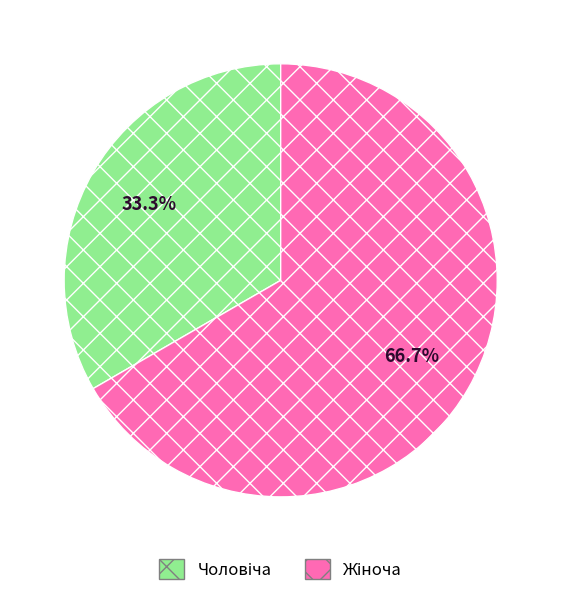

Is there any slice that represents more than half of the pie?

Yes